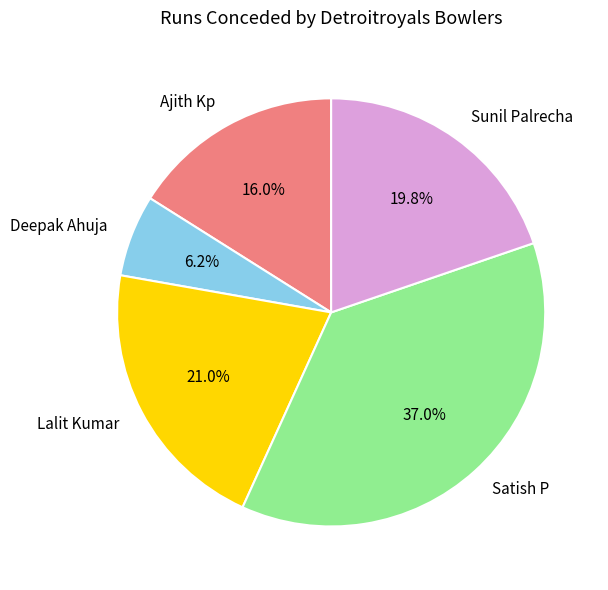

Is Ajith Kp the majority of the pie?

No